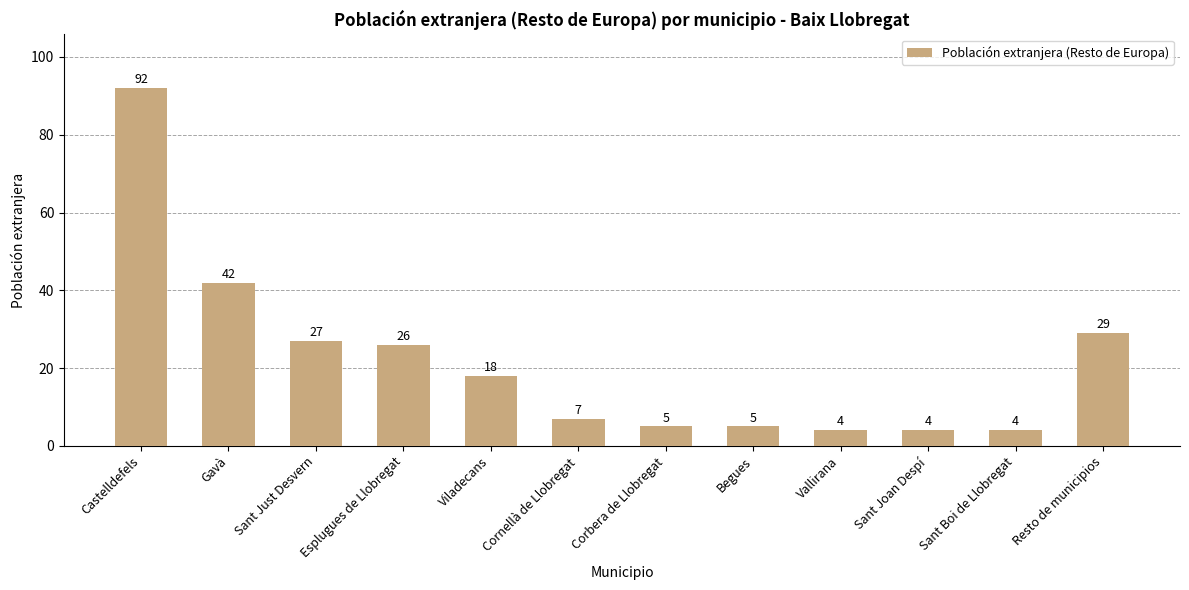

Reading left to right, transcribe all the data shown in this chart.

Castelldefels=92	Gavà=42	Sant Just Desvern=27	Esplugues de Llobregat=26	Viladecans=18	Cornellà de Llobregat=7	Corbera de Llobregat=5	Begues=5	Vallirana=4	Sant Joan Despí=4	Sant Boi de Llobregat=4	Resto de municipios=29